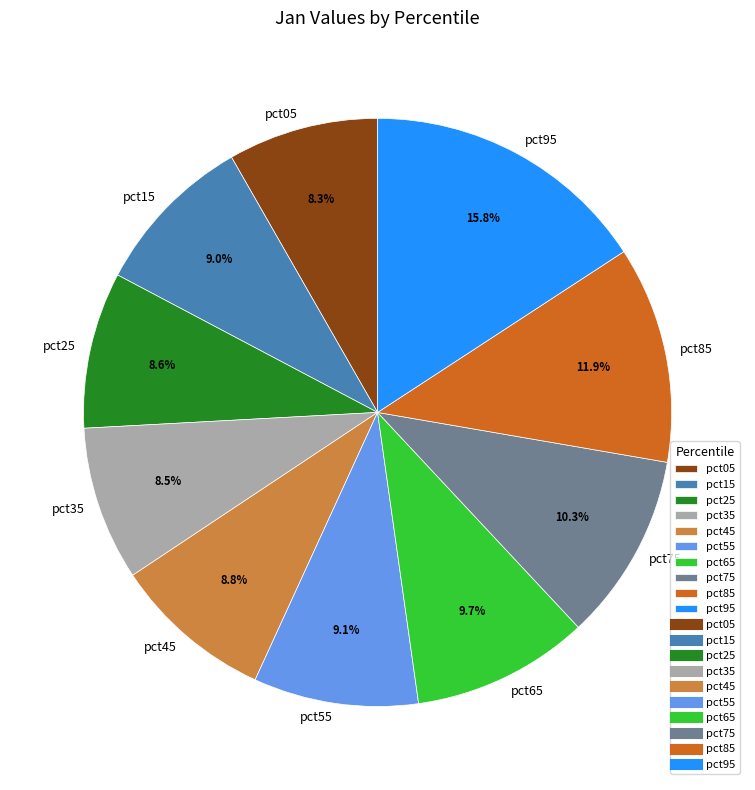

To the nearest percent, what is the difference between the largest and smallest slice percentages?

8%